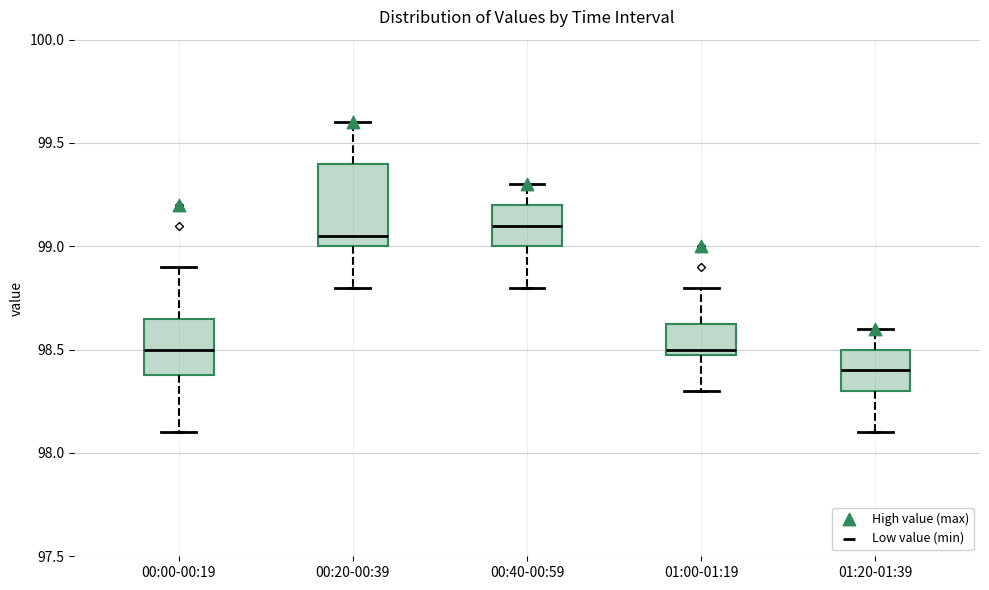

Reading left to right, read every box against the y-axis: the position of its median line, the range the box covers, and the ends of its whiskers. The values are not printed on the chart, so give them approximately, as read against the axis.

00:00-00:19: median 98.50, box 98.40 to 98.65, whiskers 98.10 to 98.90
00:20-00:39: median 99.05, box 99.00 to 99.40, whiskers 98.80 to 99.60
00:40-00:59: median 99.10, box 99.00 to 99.20, whiskers 98.80 to 99.30
01:00-01:19: median 98.50 (just above the box's lower edge), box 98.50 to 98.65, whiskers 98.30 to 98.80
01:20-01:39: median 98.40, box 98.30 to 98.50, whiskers 98.10 to 98.60